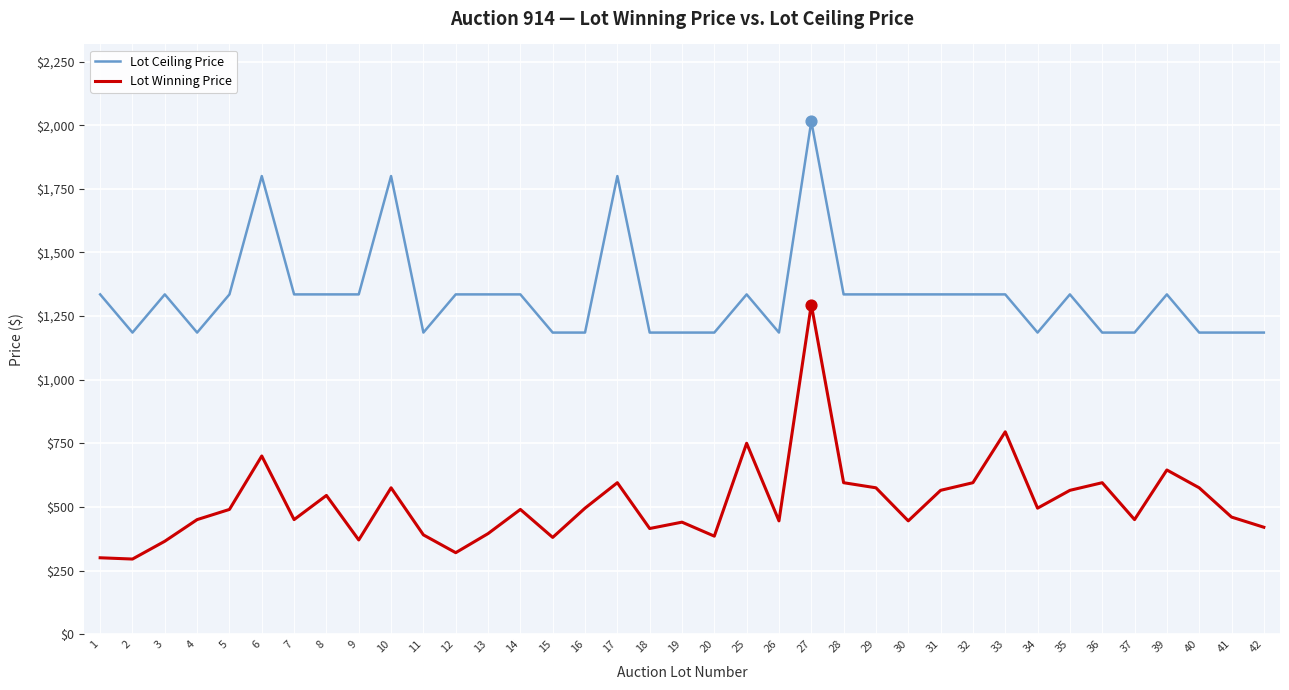

What are all the series names shown in the legend?

Lot Ceiling Price, Lot Winning Price